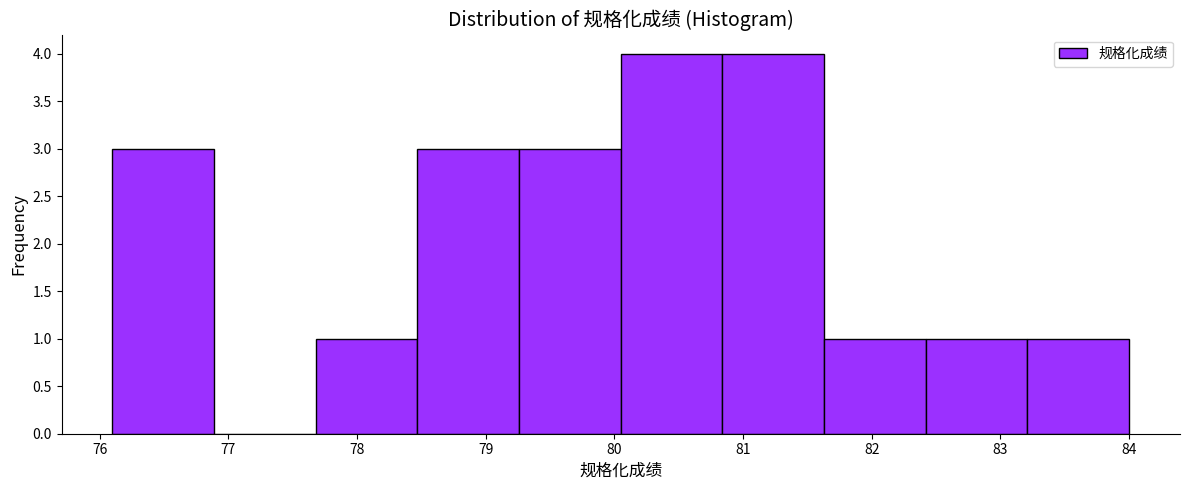

Reading left to right, transcribe this chart: for each bar, give the range it covers on the x-axis and its height. Neither the bar edges nor the heights are printed on the chart, so give them approximately, as read against the axes.

76.10 to 76.89: 3
76.89 to 77.68: 0
77.68 to 78.47: 1
78.47 to 79.26: 3
79.26 to 80.05: 3
80.05 to 80.84: 4
80.84 to 81.63: 4
81.63 to 82.42: 1
82.42 to 83.21: 1
83.21 to 84.00: 1